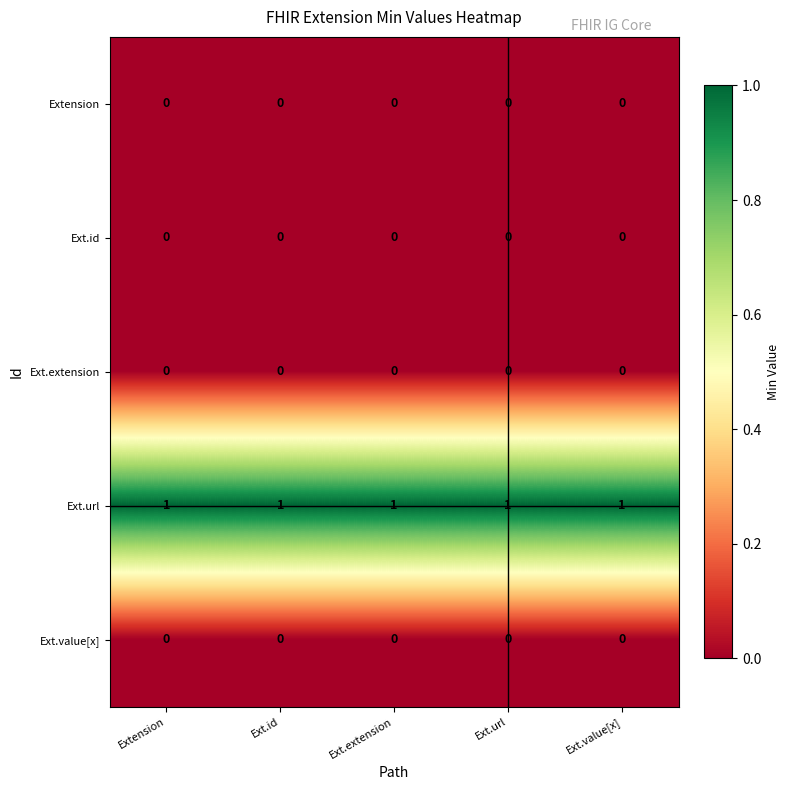

The value of Ext.id at Ext.extension is 0. True or false?

True